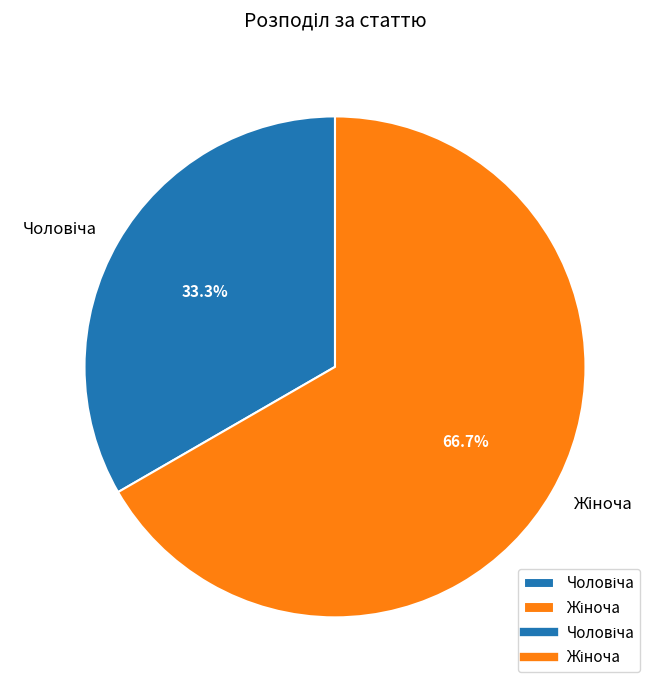

Is there any slice that represents more than half of the pie?

Yes